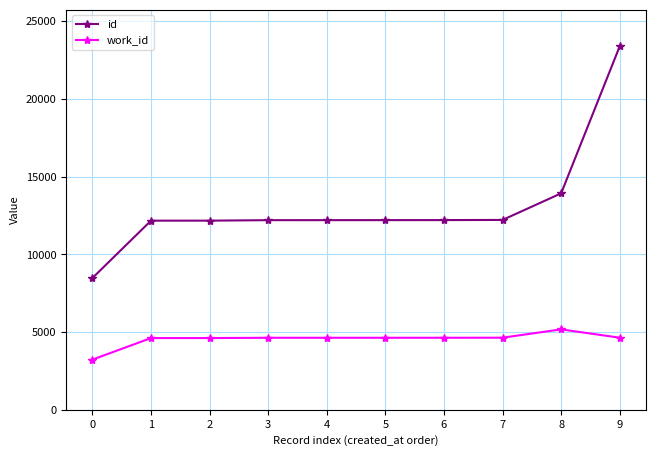

What is the total value across all series at 8?

19107